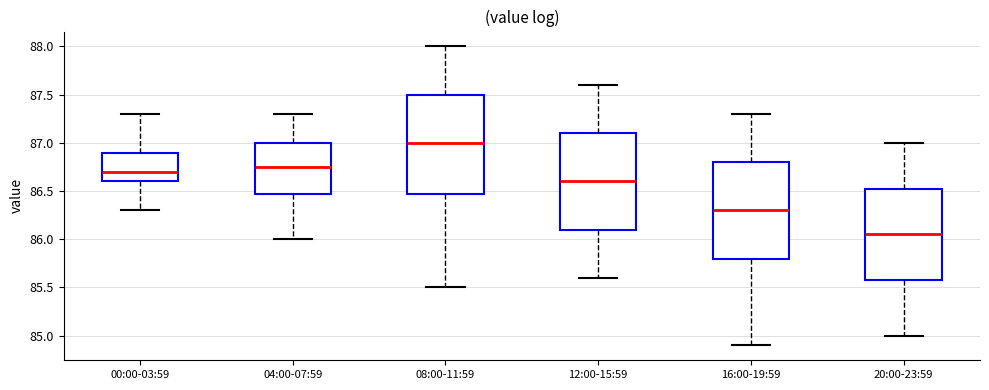

Reading left to right, read every box against the y-axis: the position of its median line, the range the box covers, and the ends of its whiskers. The values are not printed on the chart, so give them approximately, as read against the axis.

00:00-03:59: median 86.70, box 86.60 to 86.90, whiskers 86.30 to 87.30
04:00-07:59: median 86.75, box 86.50 to 87.00, whiskers 86.00 to 87.30
08:00-11:59: median 87.00, box 86.50 to 87.50, whiskers 85.50 to 88.00
12:00-15:59: median 86.60, box 86.10 to 87.10, whiskers 85.60 to 87.60
16:00-19:59: median 86.30, box 85.80 to 86.80, whiskers 84.90 to 87.30
20:00-23:59: median 86.05, box 85.60 to 86.55, whiskers 85.00 to 87.00